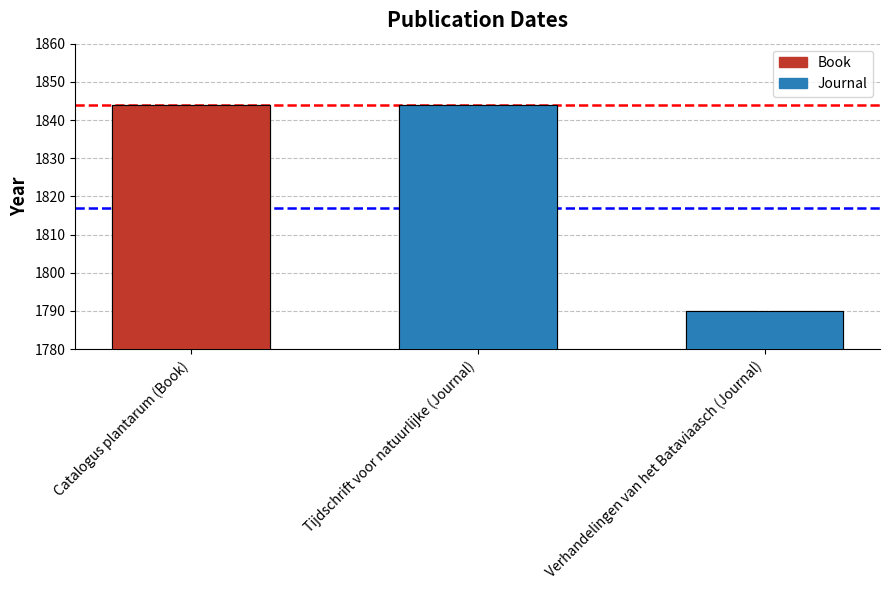

The chart shows a value of 784 at Verhandelingen van het Bataviaasch (Journal). True or false?

False